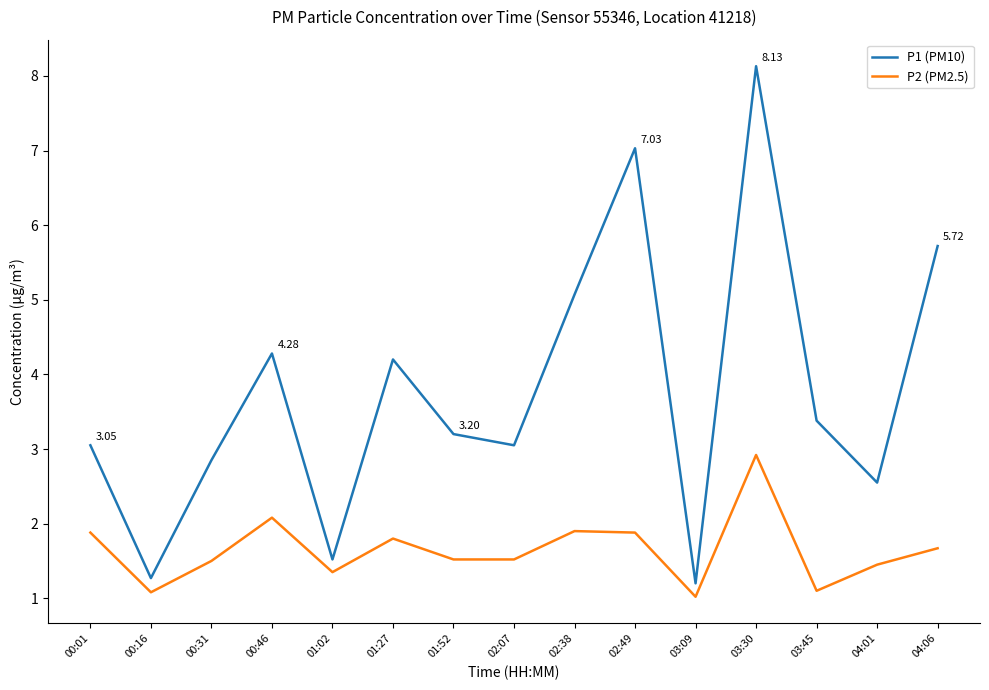

Which series changed the most between 02:49 and 03:09?

P1 (PM10)